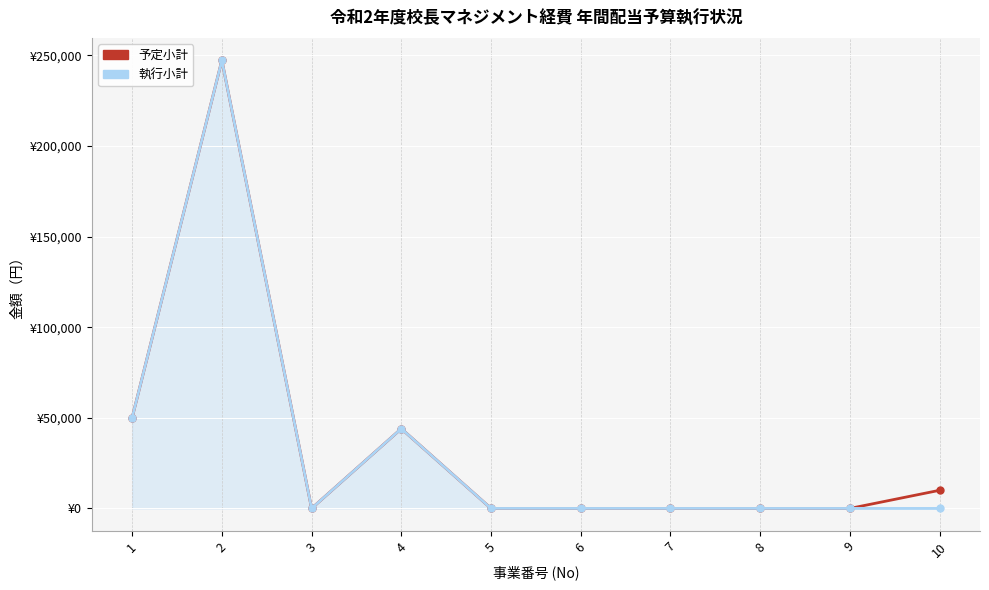

Reading left to right, transcribe all the data shown in this chart.

予定小計: 1=50080	2=247220	3=0	4=44000	5=0	6=0	7=0	8=0	9=0	10=10000
執行小計: 1=50080	2=247220	3=0	4=44000	5=0	6=0	7=0	8=0	9=0	10=0